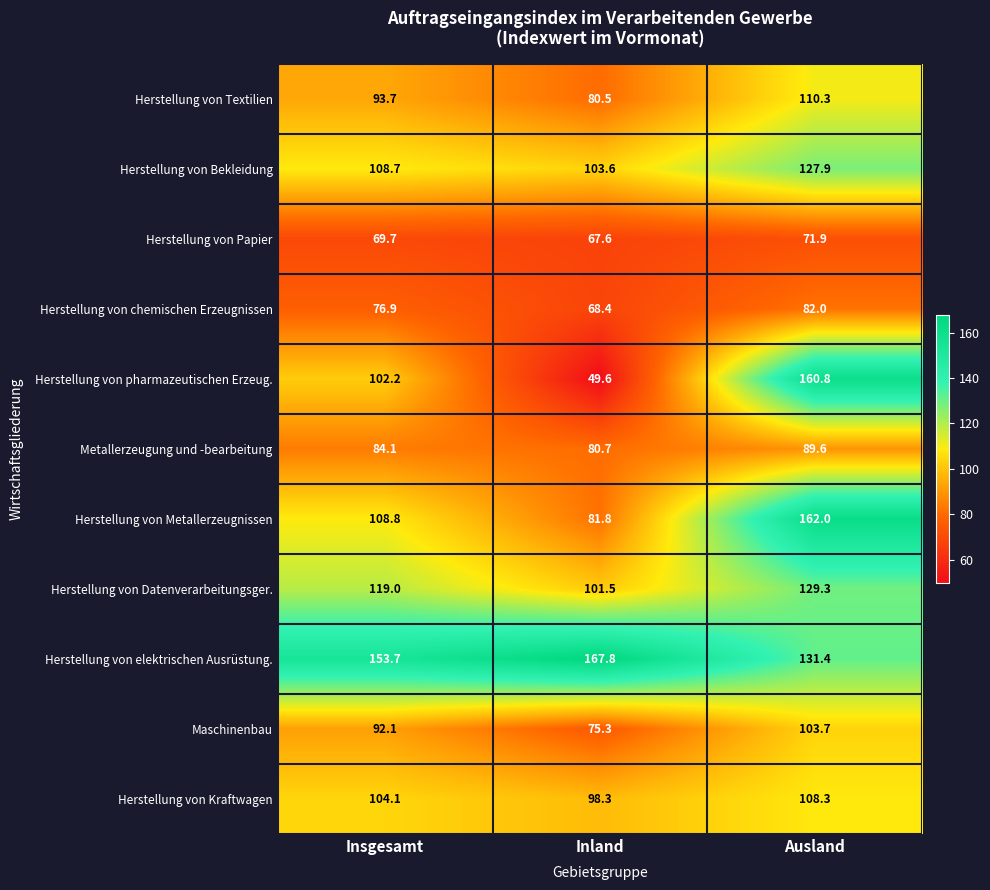

What is the sum of all Herstellung von Metallerzeugnissen values?

352.6